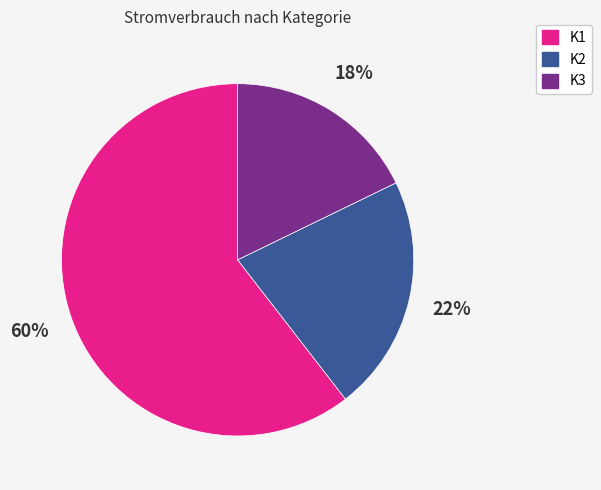

Is it true that K1 is 69% of the pie?

False